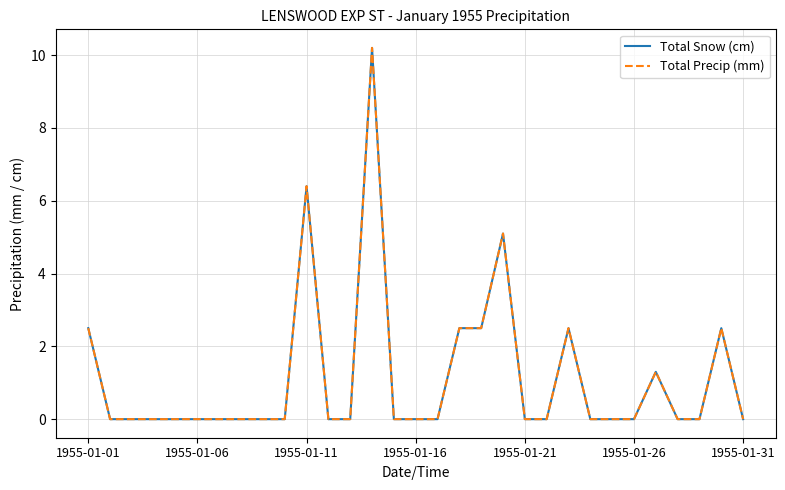

What is the average value of the Total Snow (cm) series?

1.1